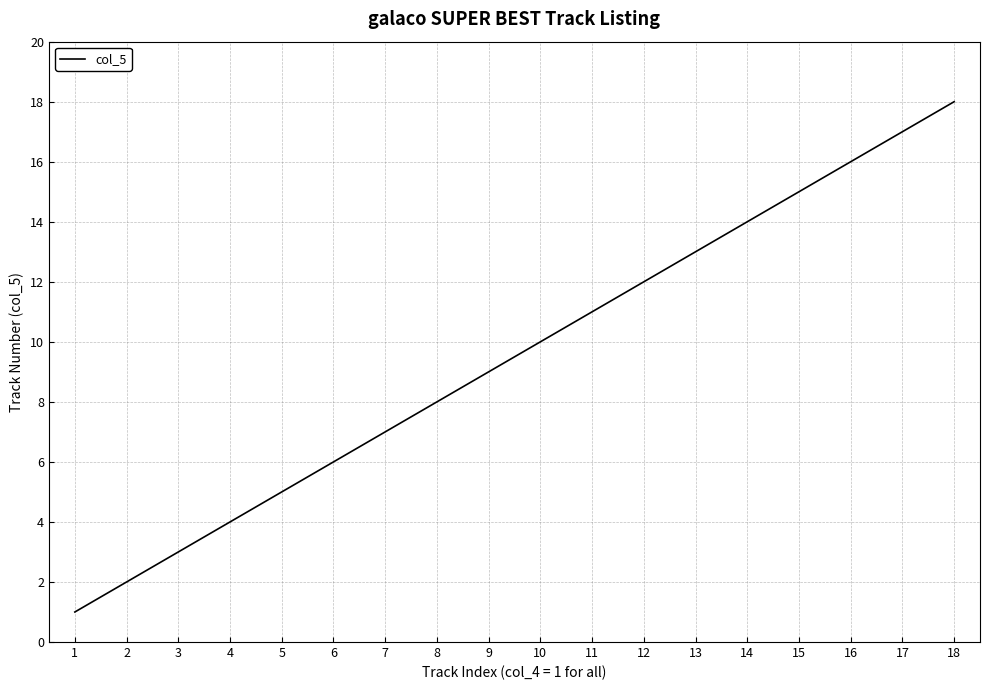

Rank the categories by value from lowest to highest.

1, 2, 3, 4, 5, 6, 7, 8, 9, 10, 11, 12, 13, 14, 15, 16, 17, 18